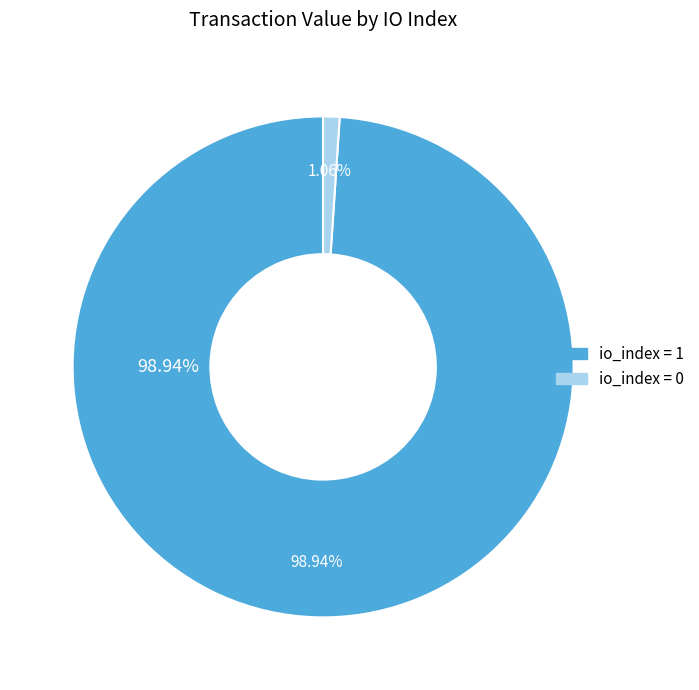

Which slice represents more than half of the pie?

-1 / io_index=1